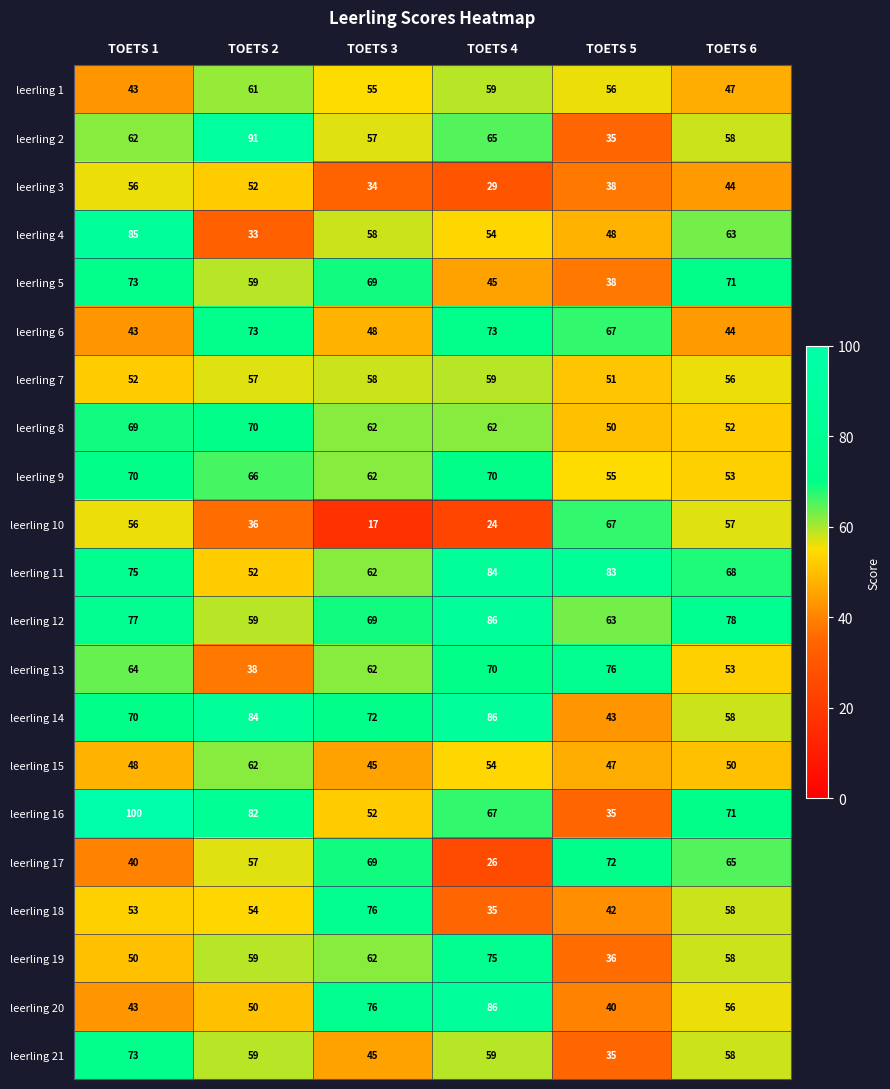

How many leerling 9 values are between 55 and 70?

5